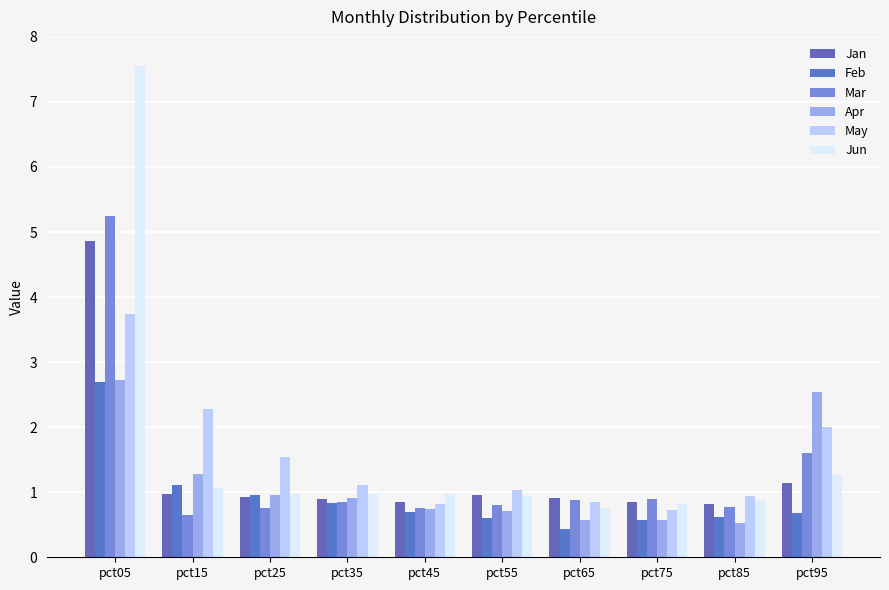

How many categories are shown in the chart?

10